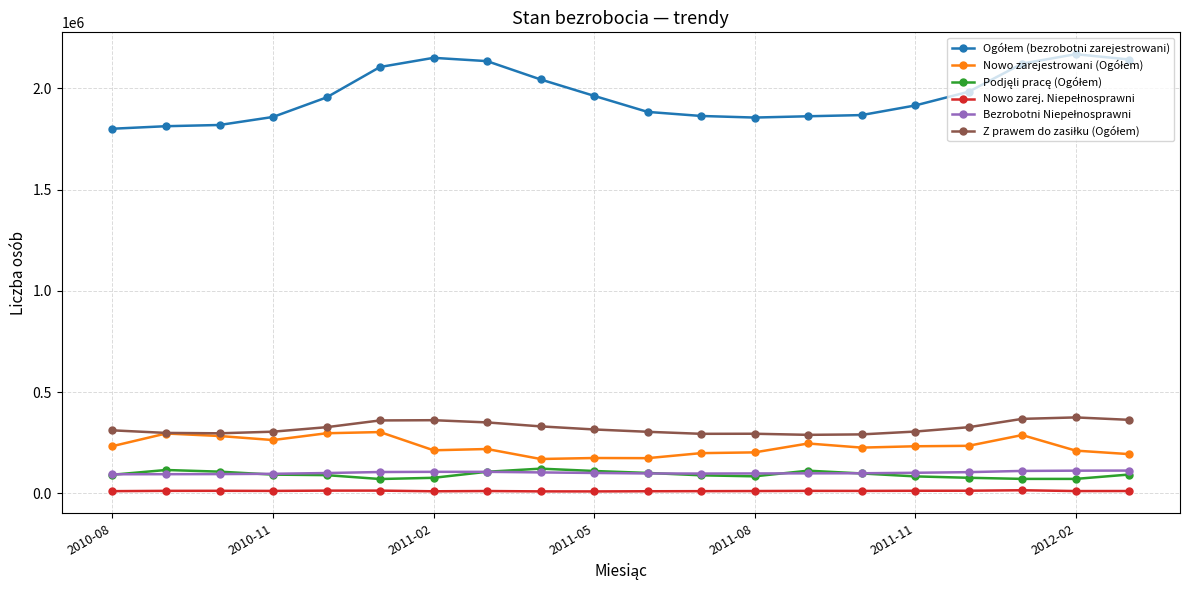

Does the chart have visible grid lines?

Yes